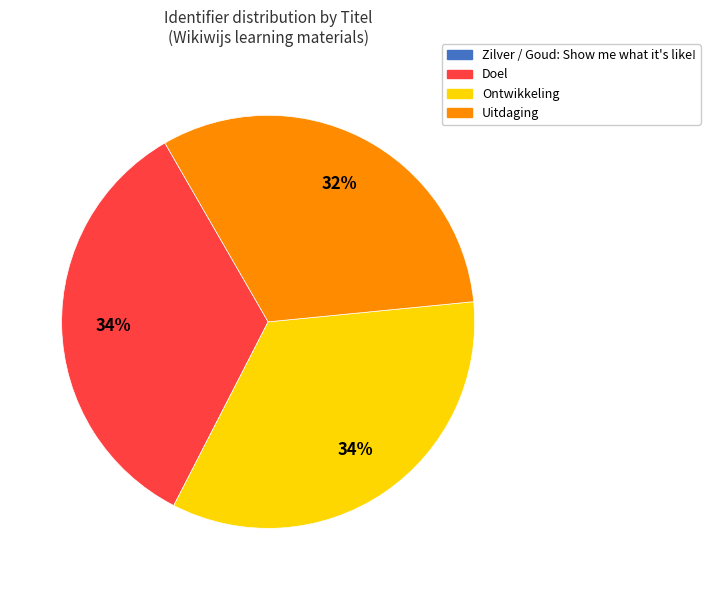

To the nearest percent, what percentage of the pie is Ontwikkeling?

34%